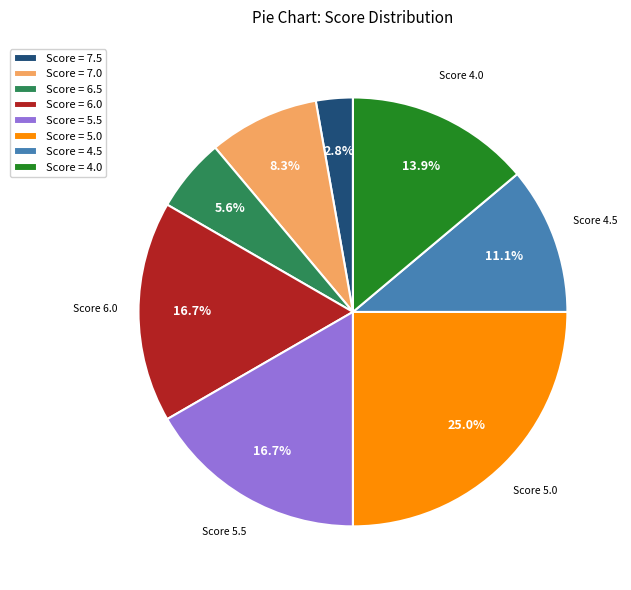

Combined, do Score = 7.0 and Score = 6.5 account for over 50%?

No